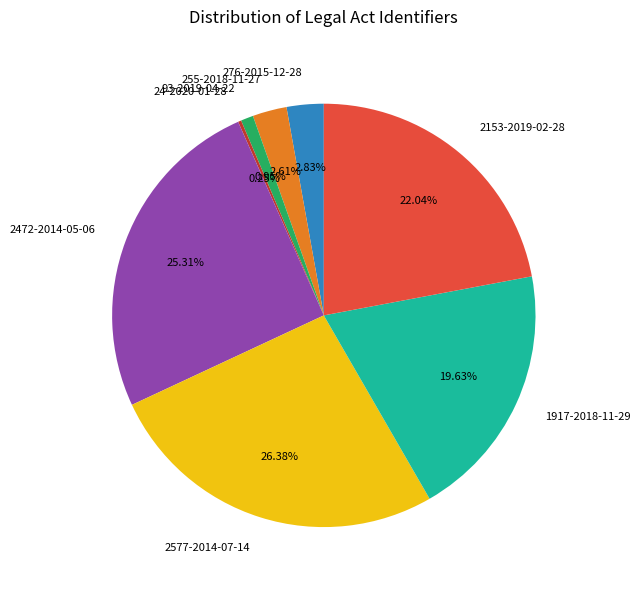

Is it true that 1917-2018-11-29 is 20% of the pie?

True